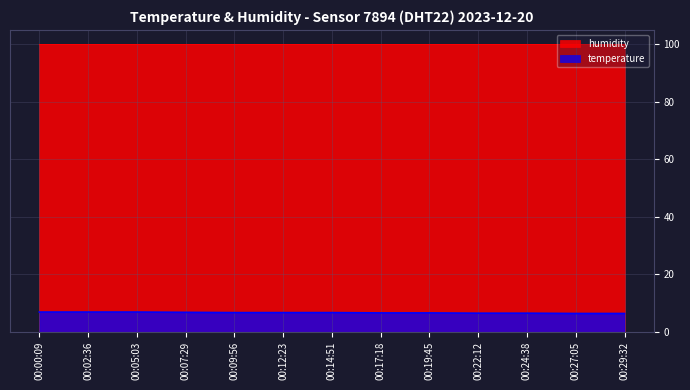

Is it true that temperature equals 3.7 at 00:05:03?

False